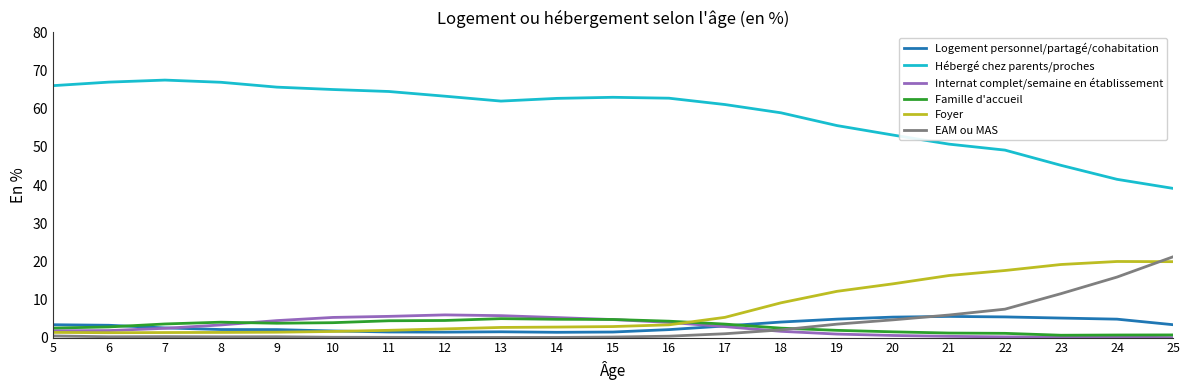

Which series has the largest range (max minus min)?

Hébergé chez parents/proches